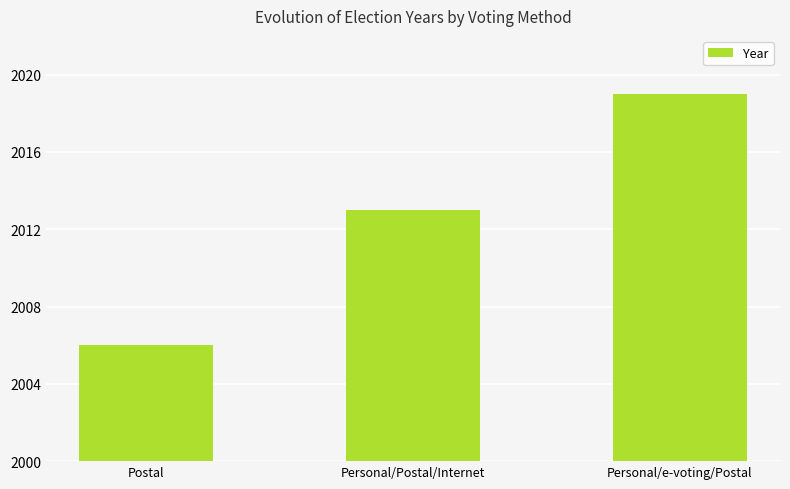

What is the minimum value shown in the chart?

2006